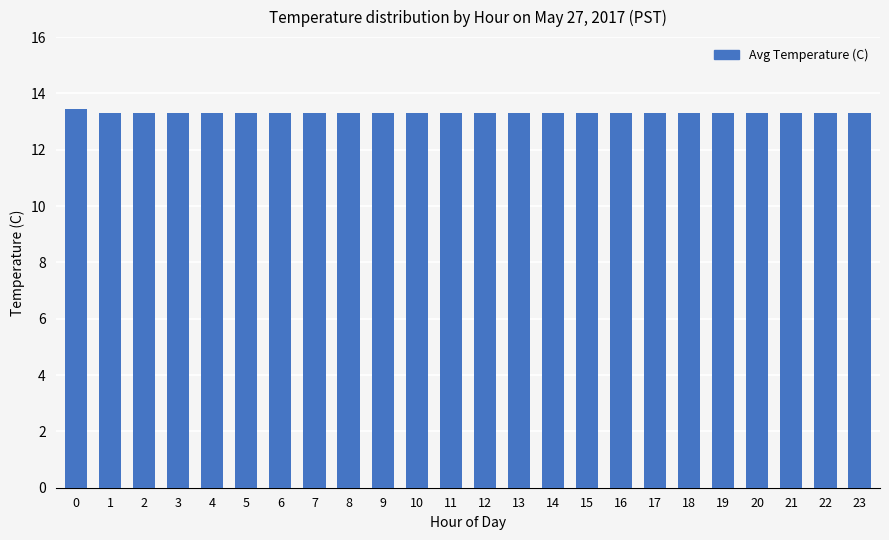

Is it true that the value at 11 is 6.0?

False